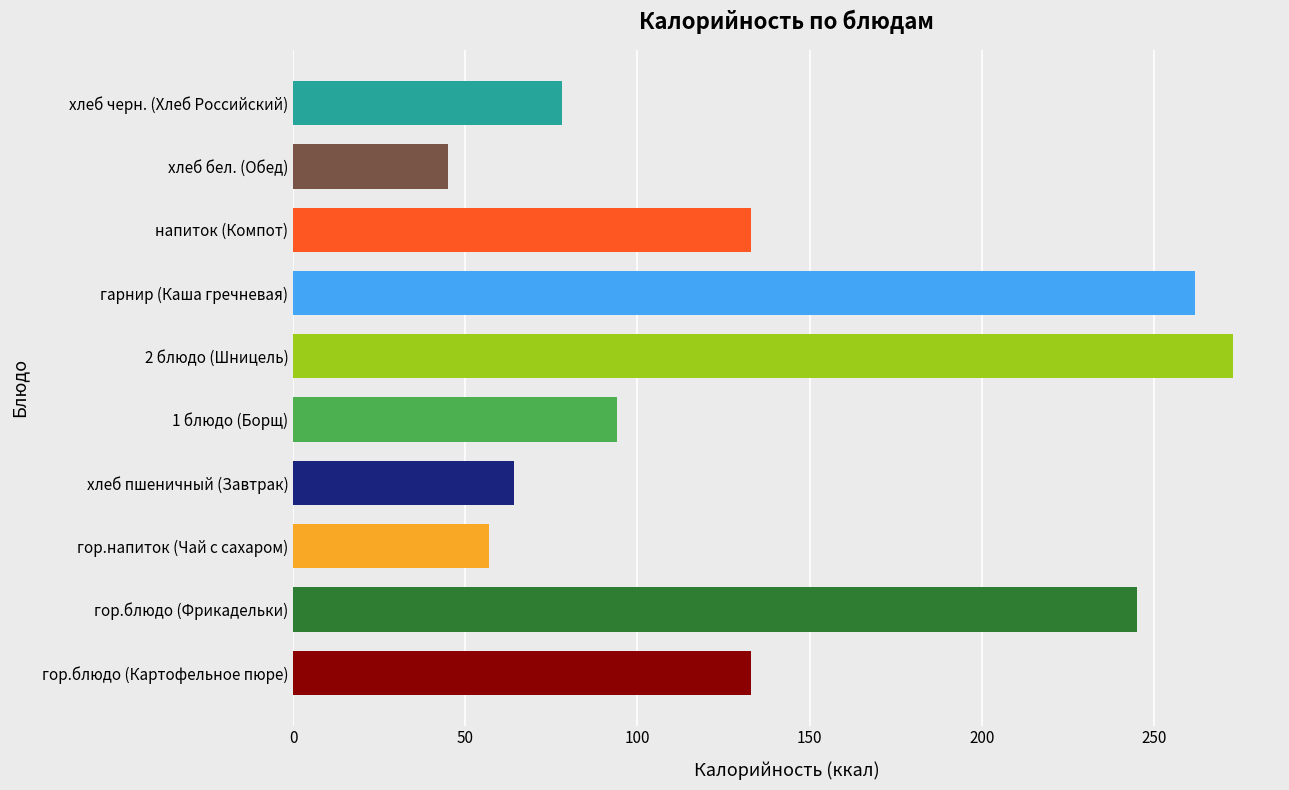

Reading bottom to top, what are all the values shown in this chart?

гор.блюдо (Картофельное пюре)=133	гор.блюдо (Фрикадельки)=245	гор.напиток (Чай с сахаром)=57	хлеб пшеничный (Завтрак)=64	1 блюдо (Борщ)=94	2 блюдо (Шницель)=273	гарнир (Каша гречневая)=262	напиток (Компот)=133	хлеб бел. (Обед)=45	хлеб черн. (Хлеб Российский)=78